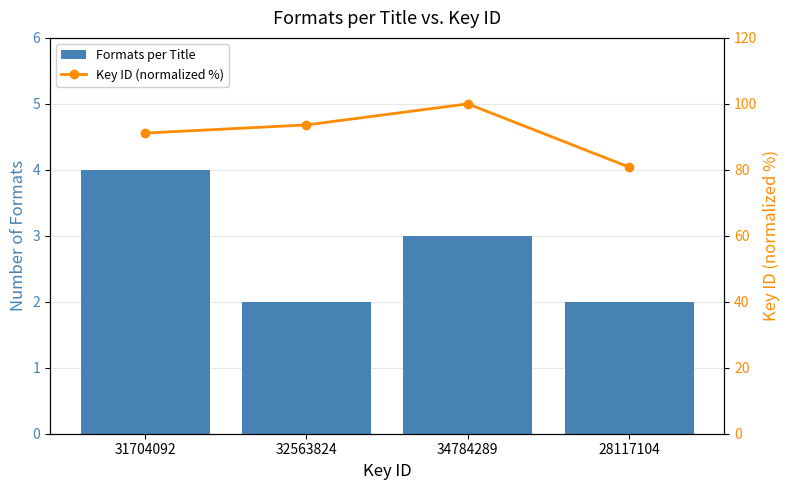

How many values in the Formats per Title series exceed 3?

1